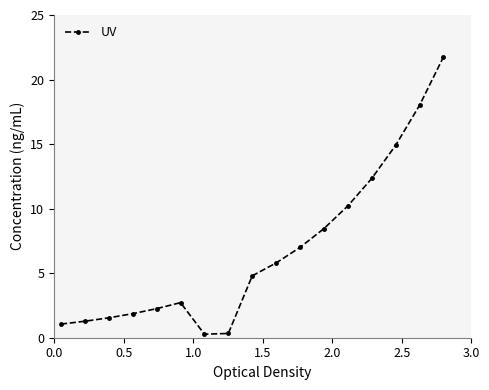

How many values are below 4?

8